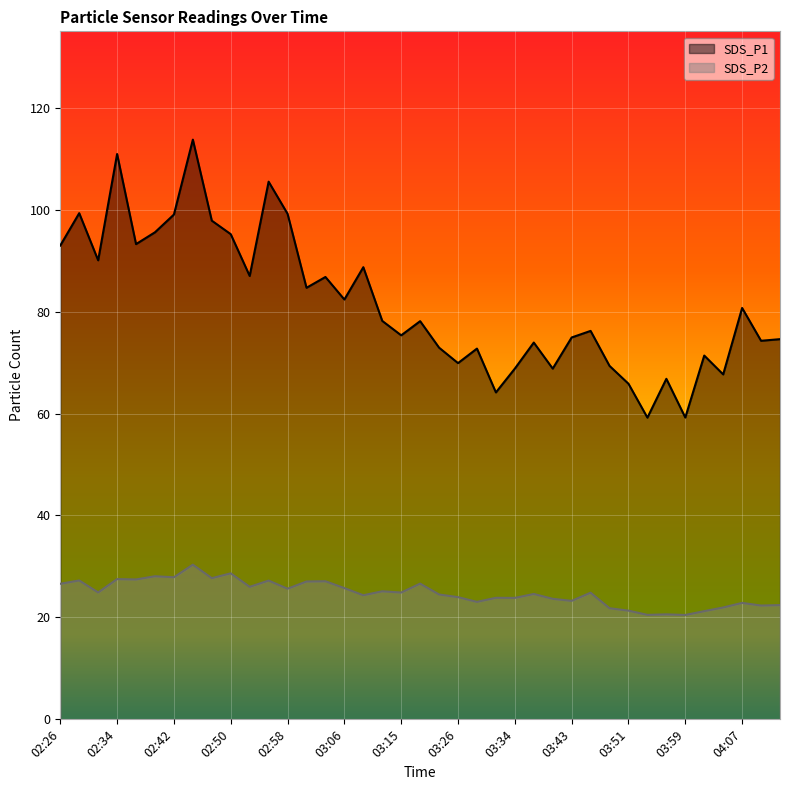

How many values in the SDS_P2 series are below 24?

16